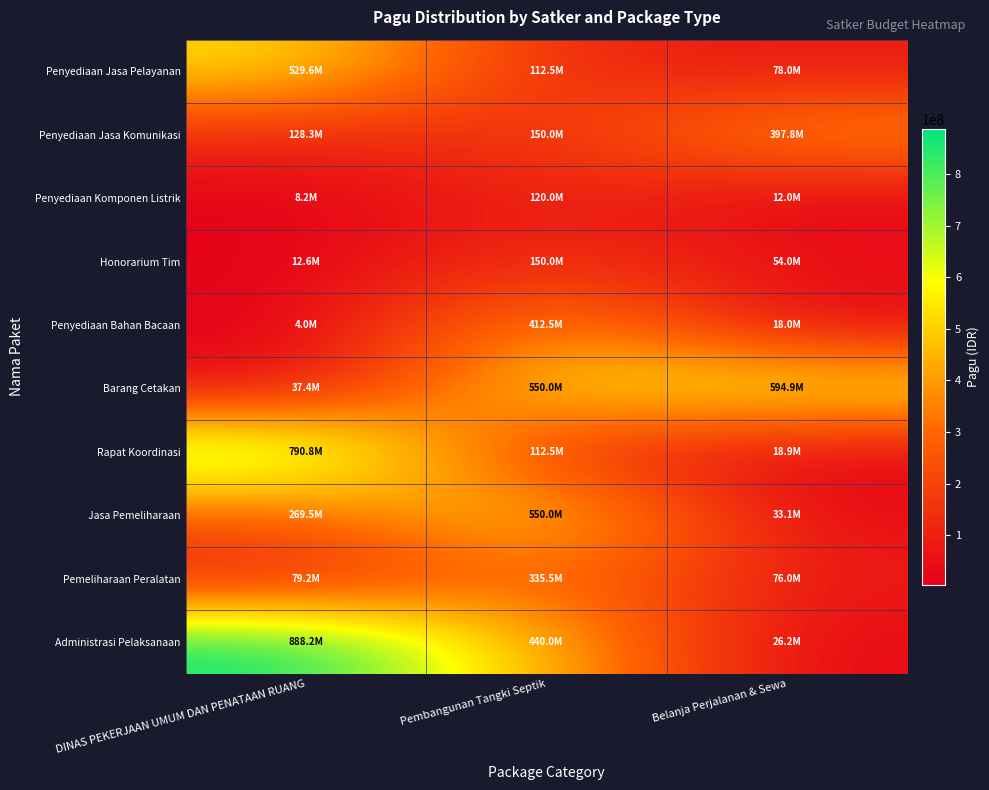

List the series in order of their peak value, lowest first.

Penyediaan Komponen Listrik, Honorarium Tim, Pemeliharaan Peralatan, Penyediaan Jasa Komunikasi, Penyediaan Bahan Bacaan, Penyediaan Jasa Pelayanan, Jasa Pemeliharaan, Barang Cetakan, Rapat Koordinasi, Administrasi Pelaksanaan